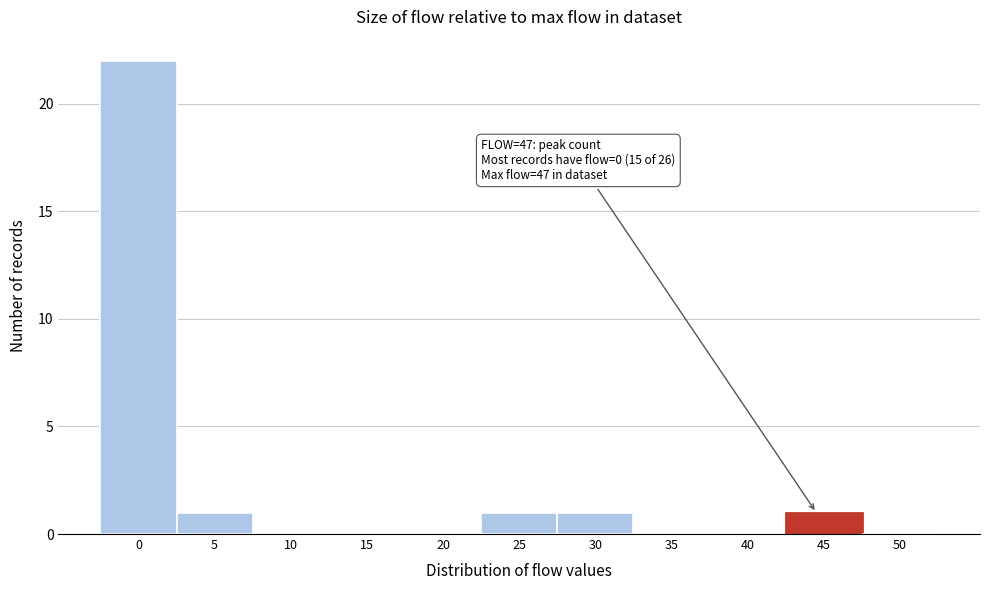

Reading right to left, list all the values displayed in this chart.

50=0	45=1	40=0	35=0	30=1	25=1	20=0	15=0	10=0	5=1	0=22